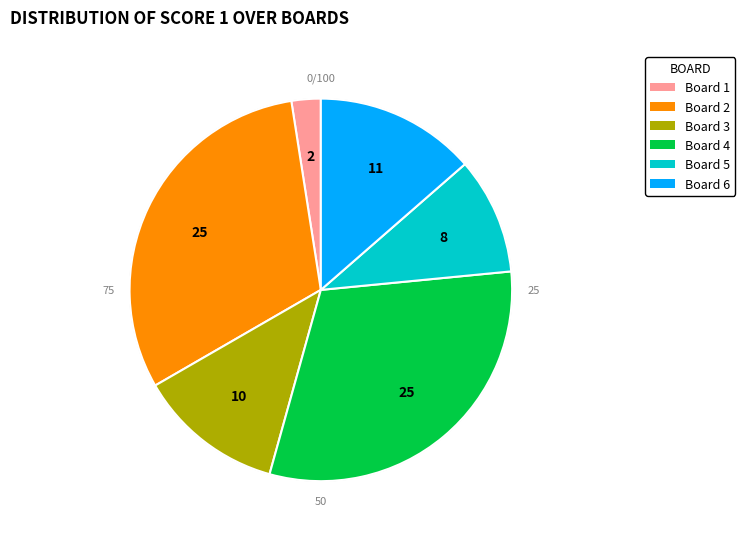

True or false: Board 1 accounts for 2% of the total.

True